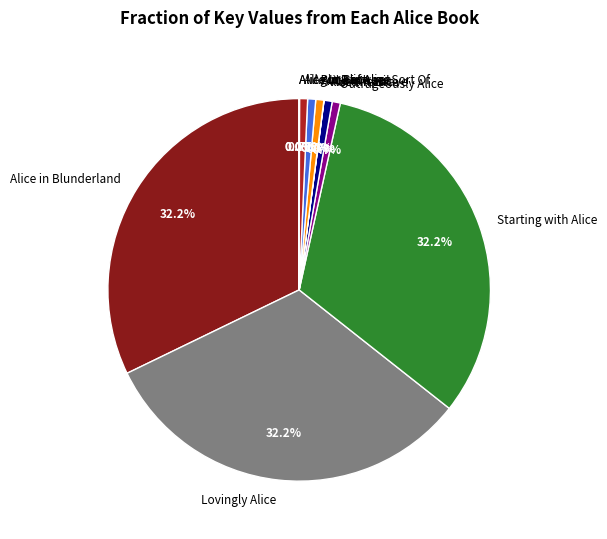

Is Alice in April the majority of the pie?

No